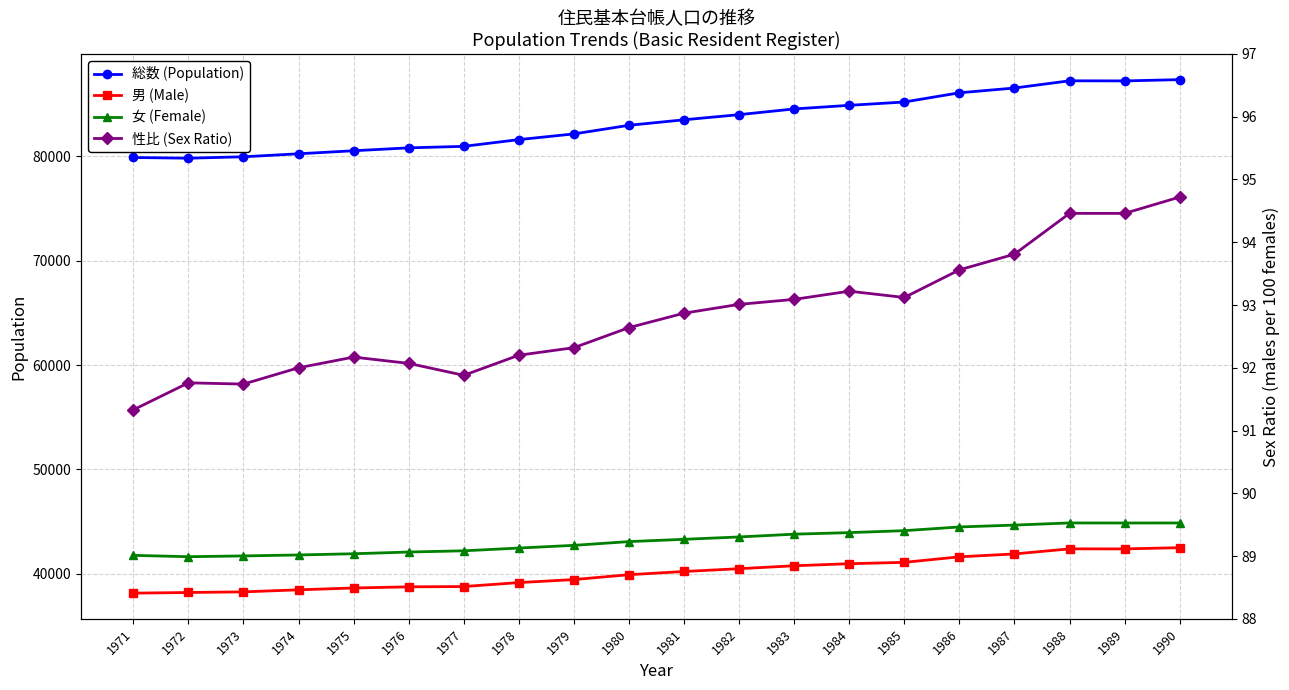

List the labels in order of 女 (Female) value, largest first.

1988, 1990, 1989, 1987, 1986, 1985, 1984, 1983, 1982, 1981, 1980, 1979, 1978, 1977, 1976, 1975, 1974, 1971, 1973, 1972